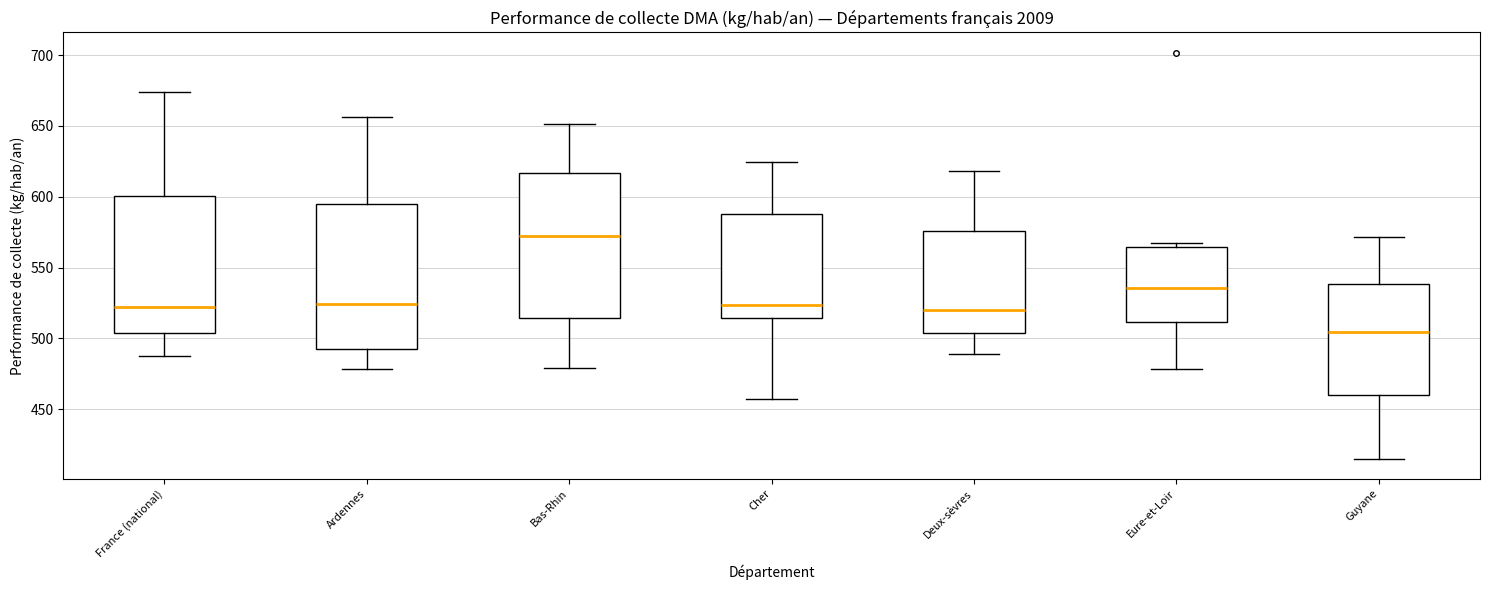

Reading left to right, transcribe this box plot: for each box, give where its median line is, the range the box spans, and where its two whiskers end, as read against the y-axis. The values are not printed on the chart, so give them approximately, as read against the axis.

France (national): median 520, box 505 to 600, whiskers 490 to 675
Ardennes: median 525, box 490 to 595, whiskers 480 to 655
Bas-Rhin: median 570, box 515 to 615, whiskers 480 to 650
Cher: median 525, box 515 to 585, whiskers 455 to 625
Deux-sèvres: median 520, box 505 to 575, whiskers 490 to 620
Eure-et-Loir: median 535, box 510 to 565, whiskers 480 to 565 (just above the box's upper edge)
Guyane: median 505, box 460 to 540, whiskers 415 to 570